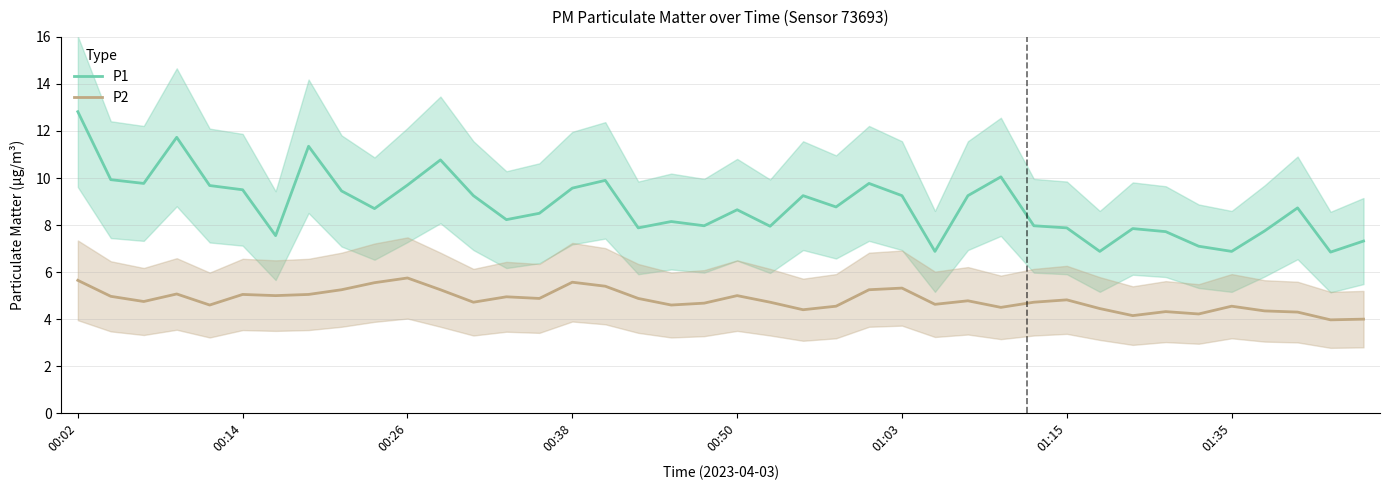

True or false: P1 and P2 cross at least once.

False